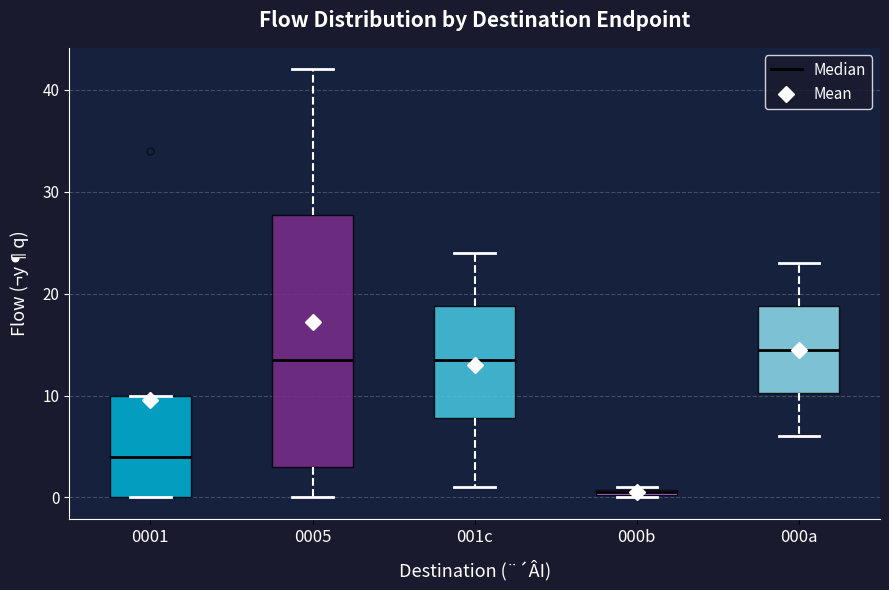

Which box is the tallest, from its lower edge to its upper edge?

0005